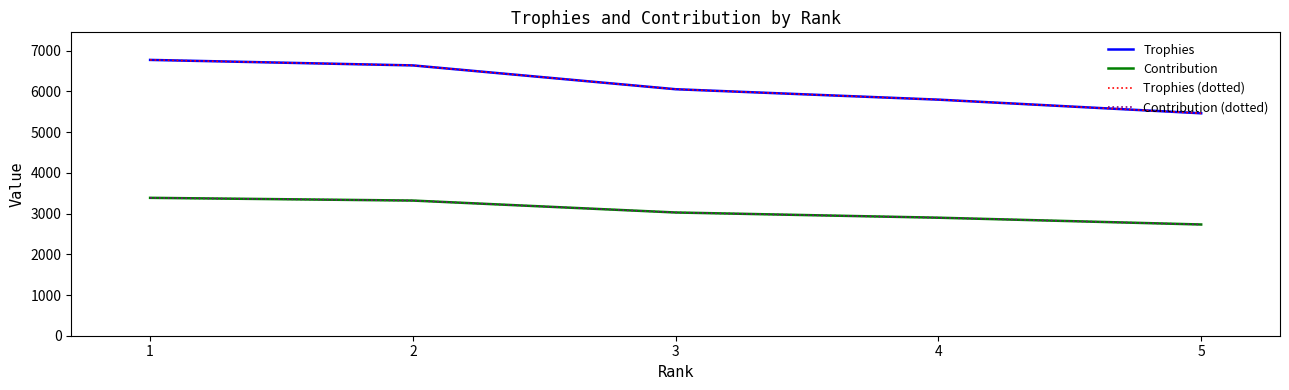

Reading left to right, extract all data points from this chart.

Trophies: 6775	6640	6055	5799	5464
Contribution: 3387	3320	3027	2899	2732
Trophies (dotted): 6775	6640	6055	5799	5464
Contribution (dotted): 3387	3320	3027	2899	2732